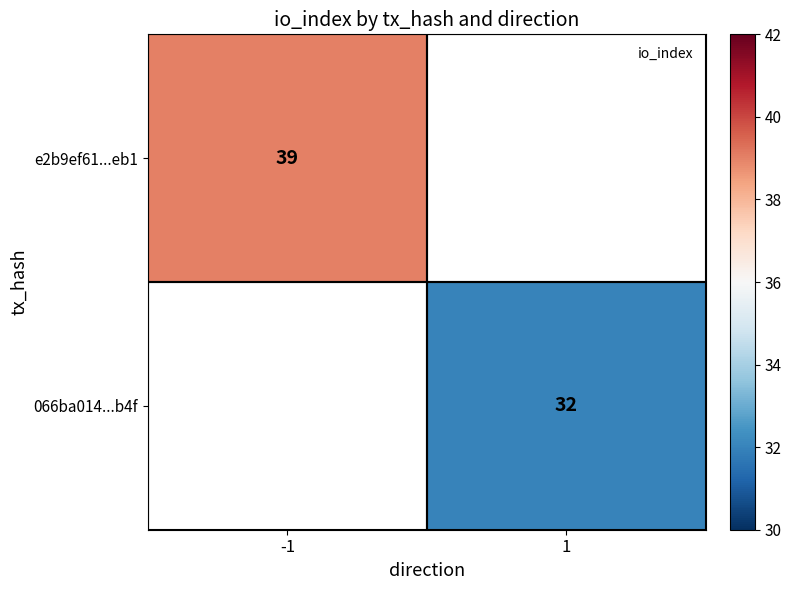

At which label is e2b9ef61...eb1 closest to 39?

-1